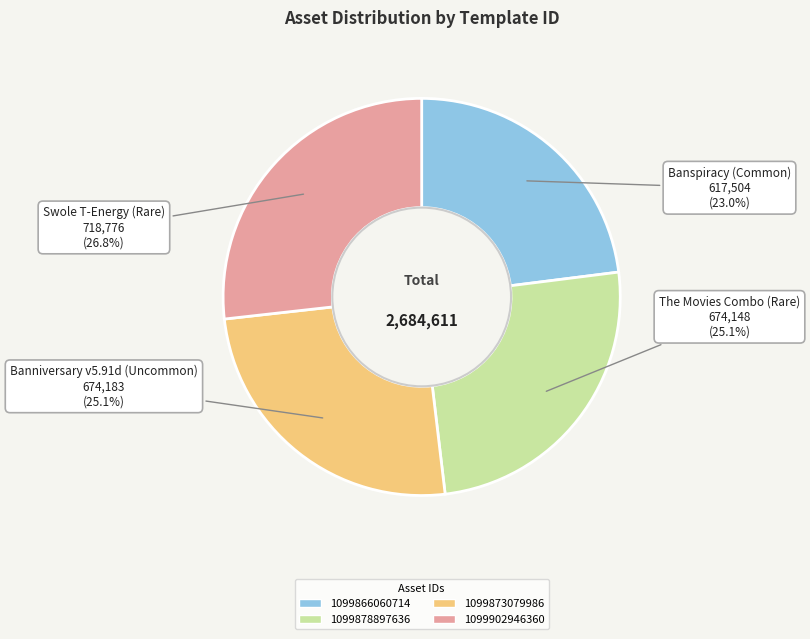

To the nearest percent, what portion does 1099878897636 represent?

25%